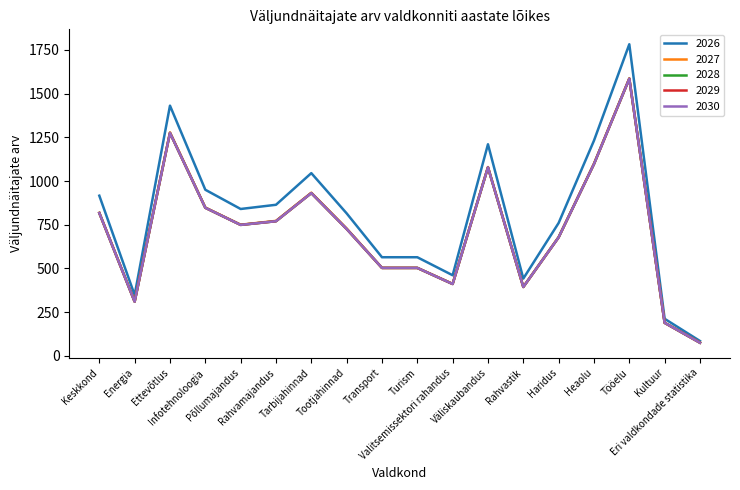

Which series has the widest spread of values?

2026